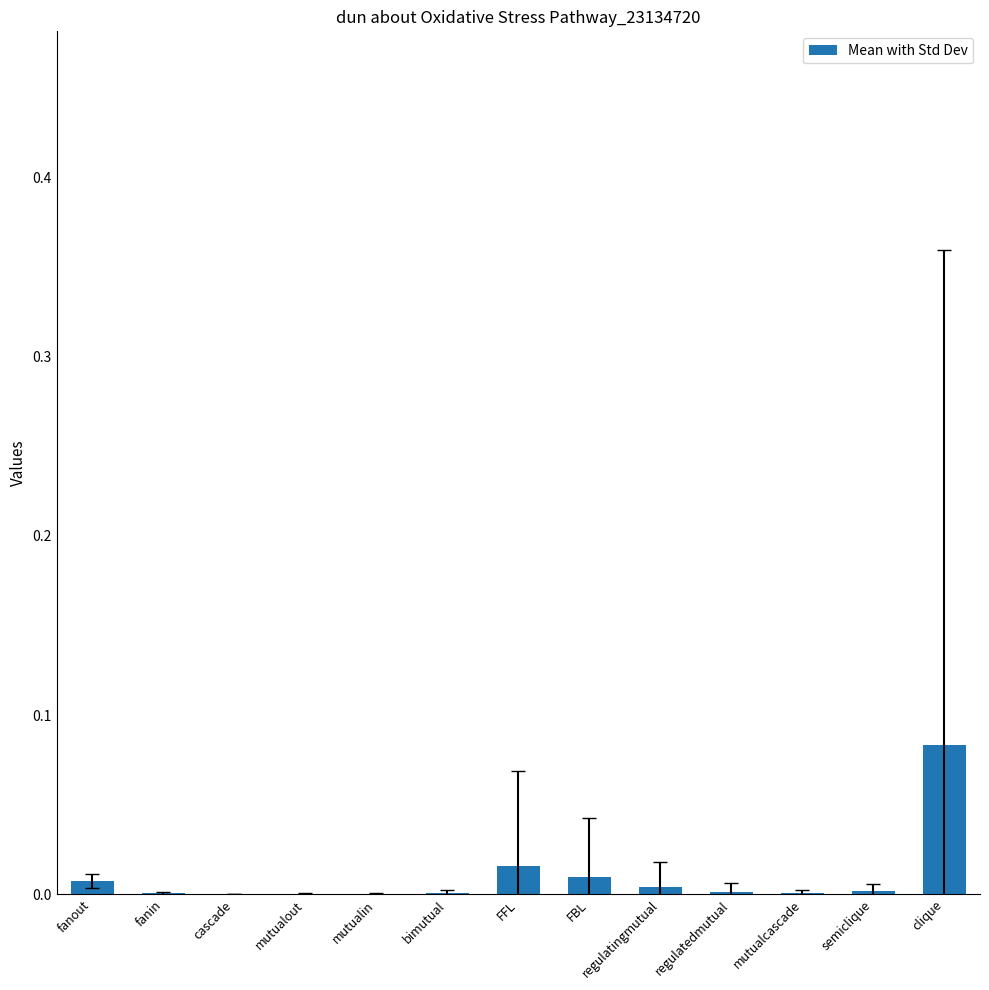

Between FBL and cascade, which is larger?

FBL